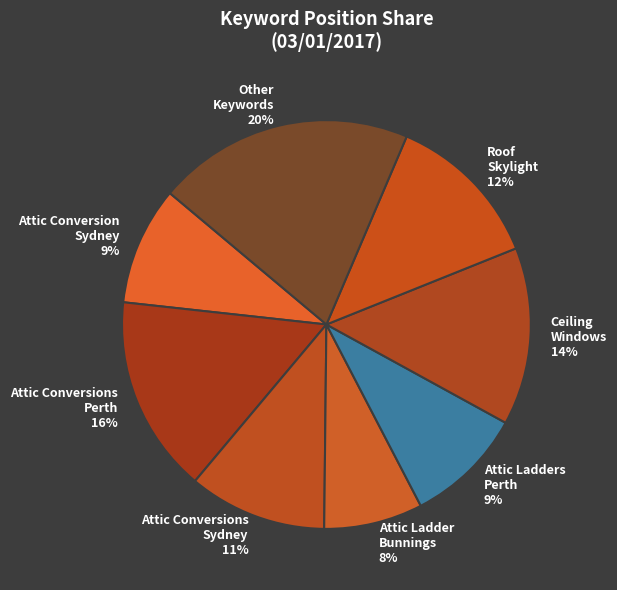

True or false: Roof Skylight 12% accounts for 5% of the total.

False